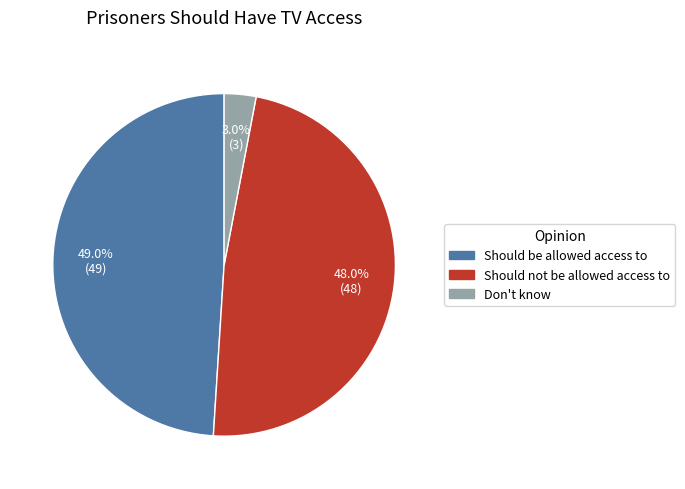

To the nearest percent, what portion does Should be allowed access to represent?

49%